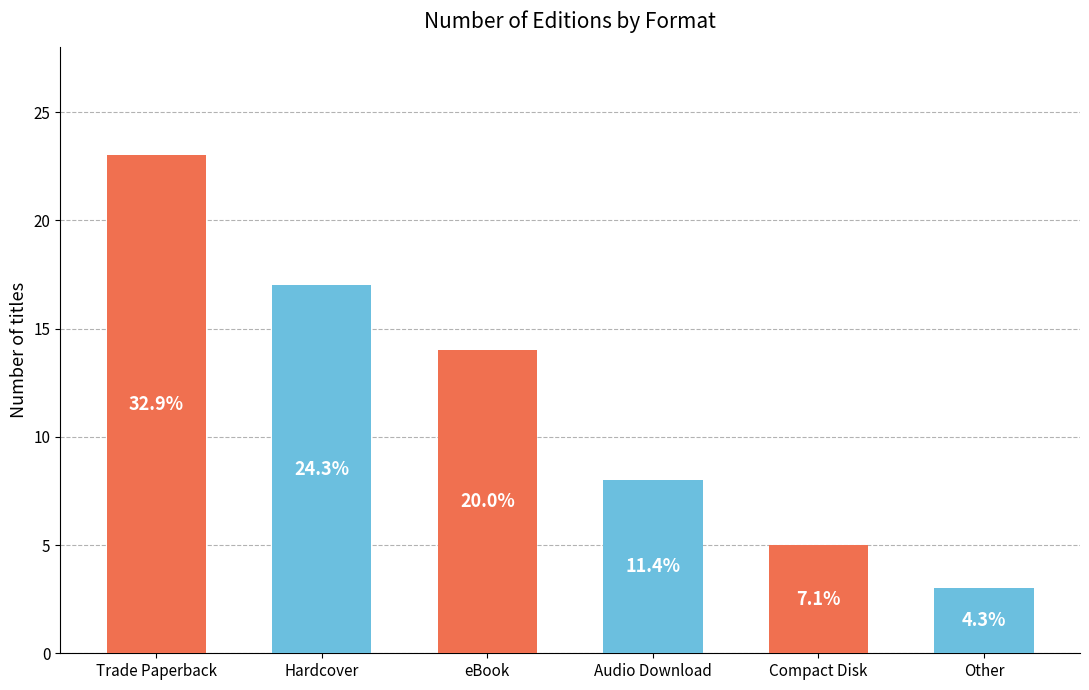

Reading right to left, list all the values displayed in this chart.

Other=3	Compact Disk=5	Audio Download=8	eBook=14	Hardcover=17	Trade Paperback=23